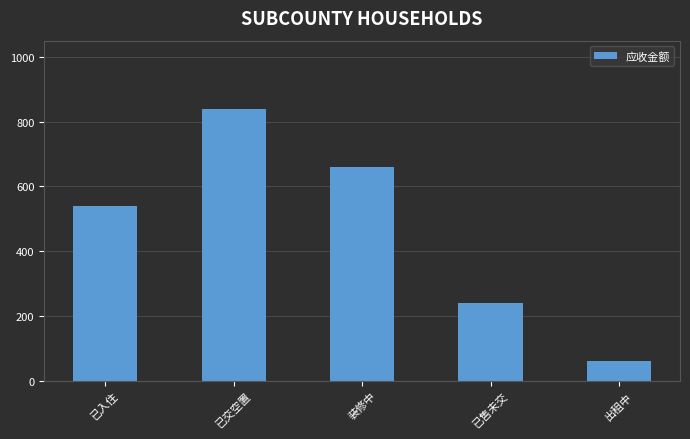

How many bars are there in total?

5